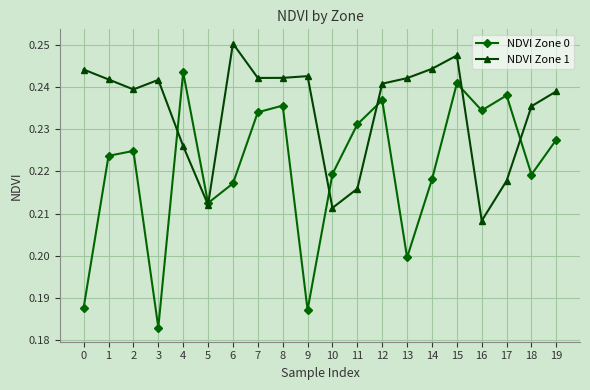

At 7, list the series in order from largest to smallest.

NDVI Zone 1, NDVI Zone 0